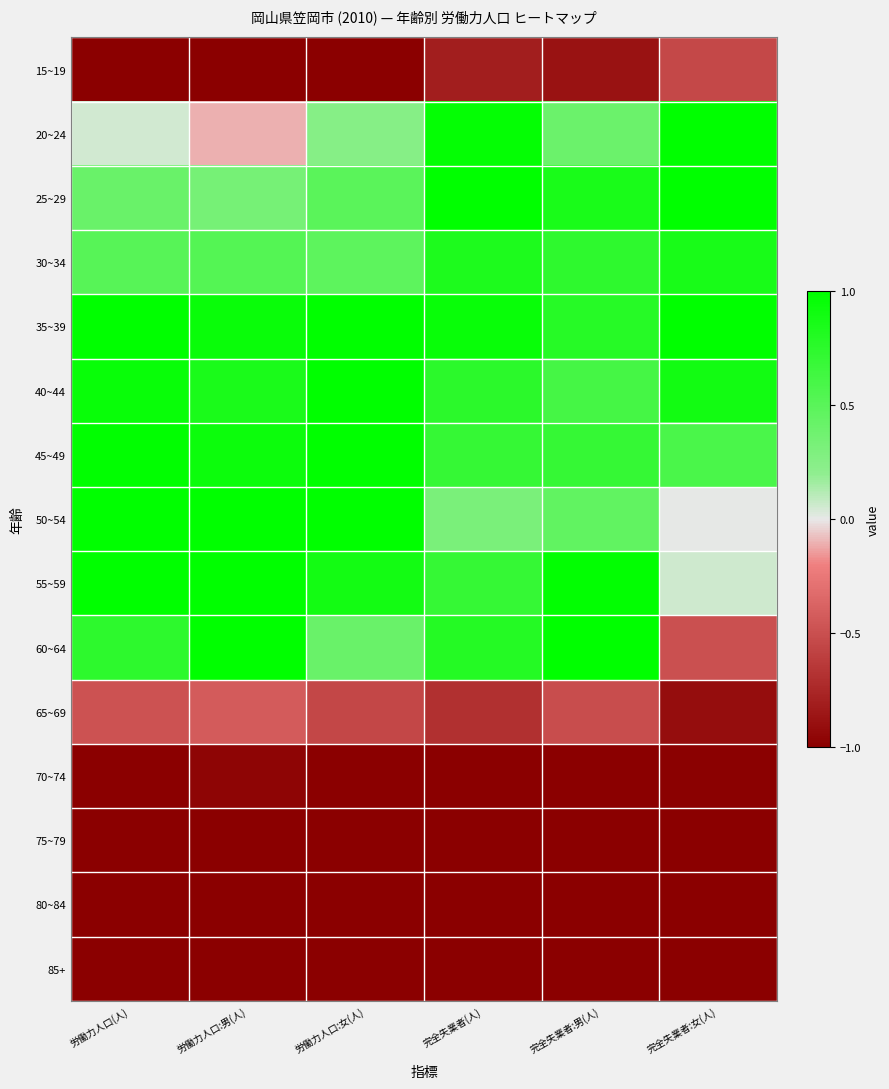

List the series in order of their peak value, lowest first.

75~79, 80~84, 85+, 70~74, 15~19, 65~69, 30~34, 20~24, 25~29, 35~39, 40~44, 45~49, 50~54, 55~59, 60~64